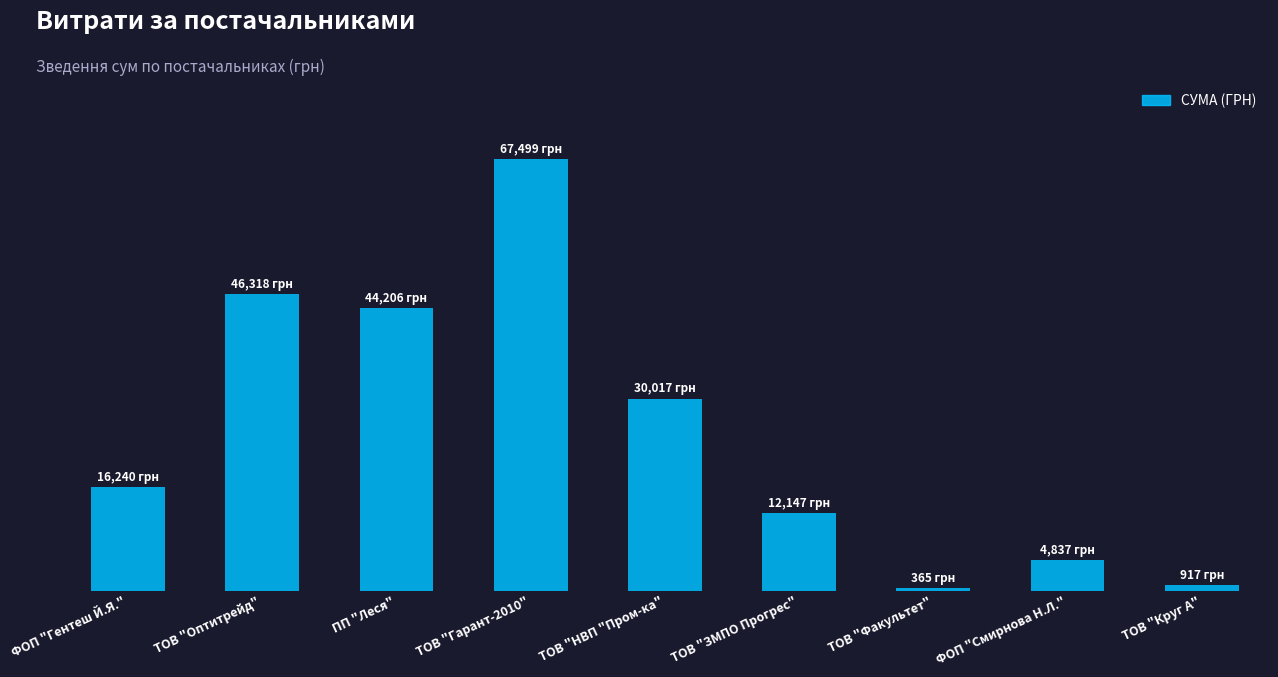

Are the bars horizontal?

No